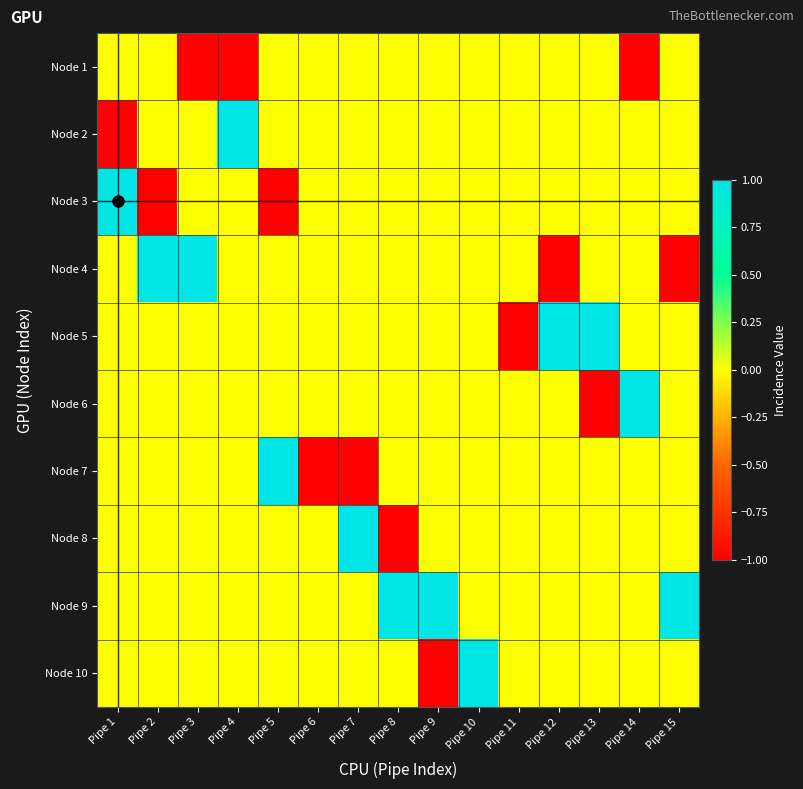

How many categories are shown in the chart?

15